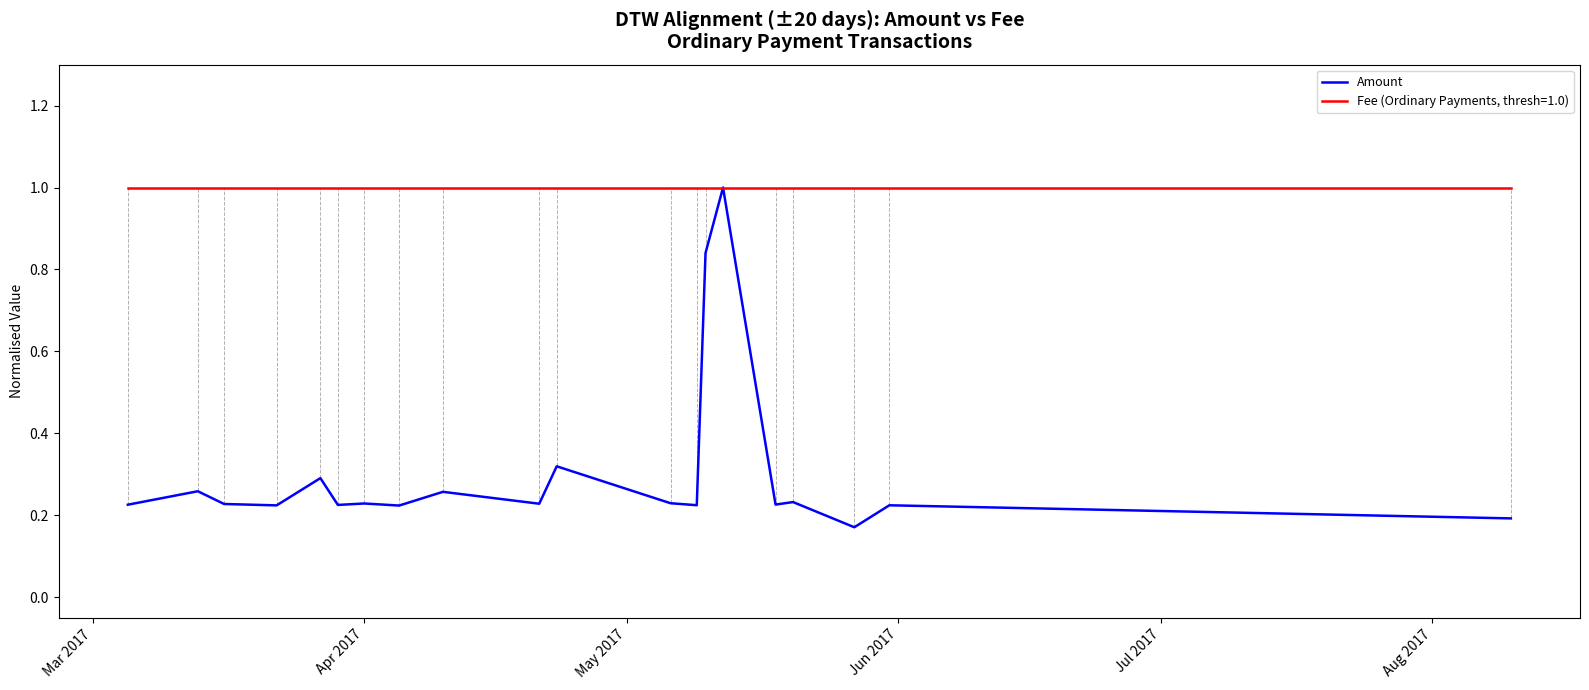

What is the greatest value displayed?

1.0